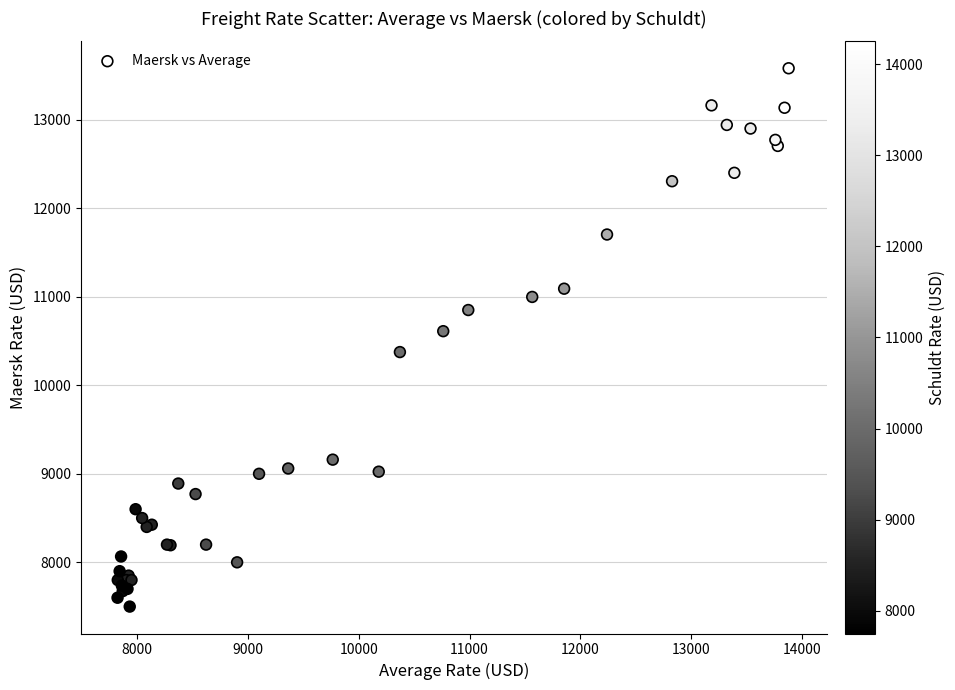

What Y value in the scatter plot is closest to 10540?

10611